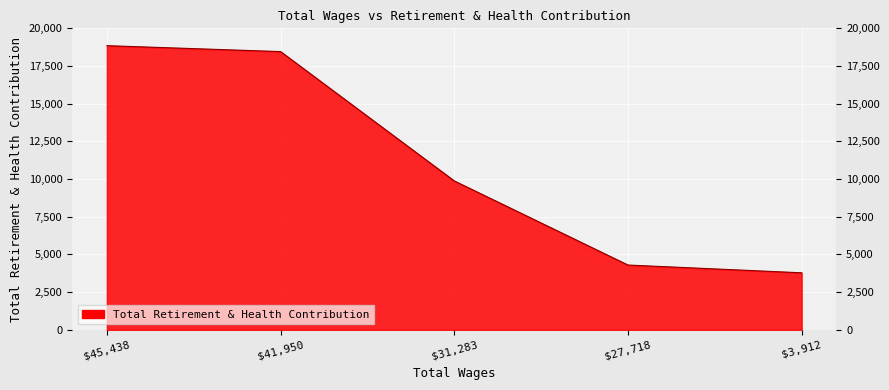

True or false: there are more than 1 points higher than both neighbors.

False